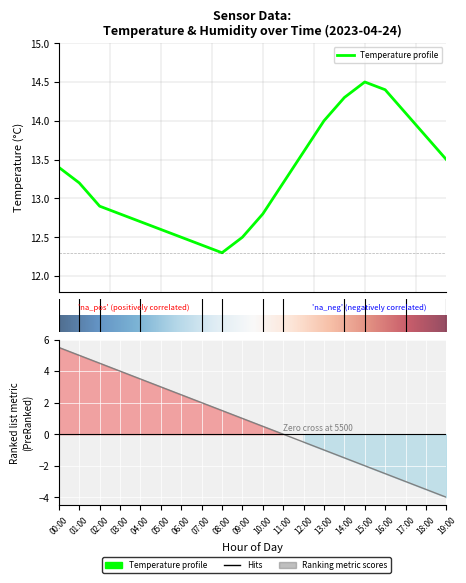

Reading left to right, what are all the values shown in this chart?

13.4	13.2	12.9	12.8	12.7	12.6	12.5	12.4	12.3	12.5	12.8	13.2	13.6	14.0	14.3	14.5	14.4	14.1	13.8	13.5